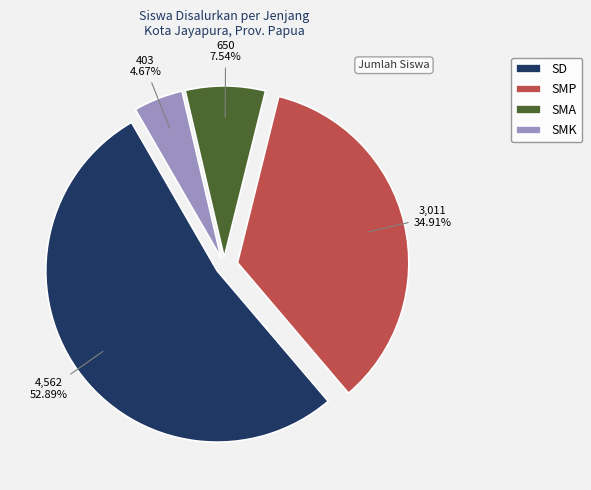

Which slice represents more than half of the pie?

SD